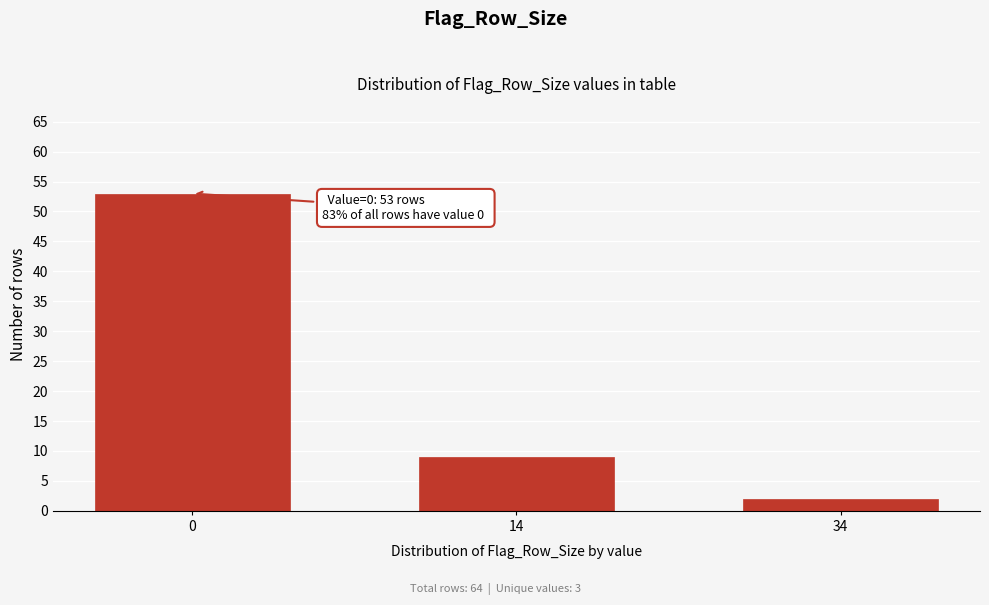

Reading left to right, extract all data points from this chart.

53	9	2